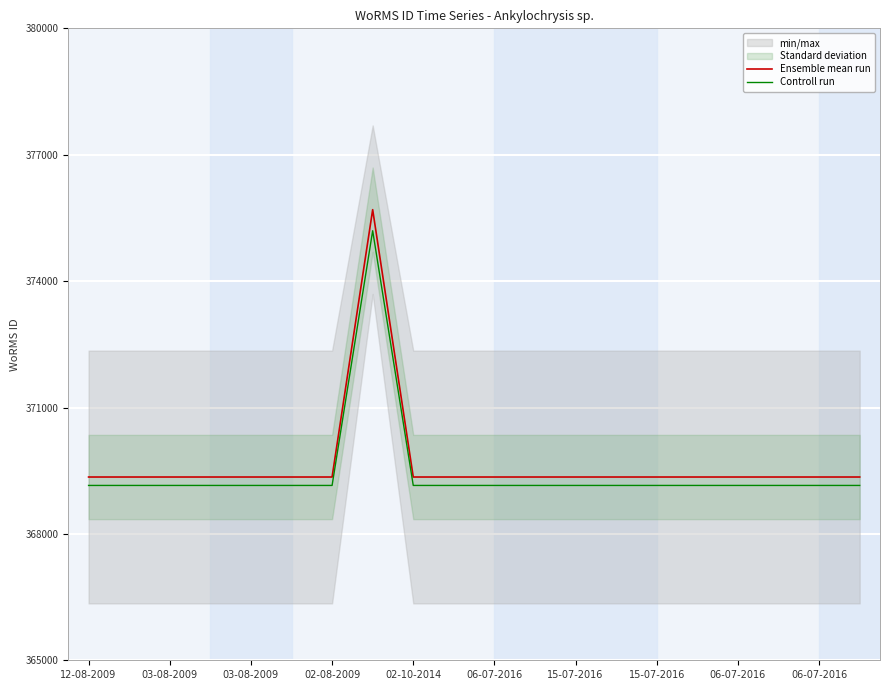

What is the difference between the maximum and second lowest values in the Ensemble mean run series?

6346